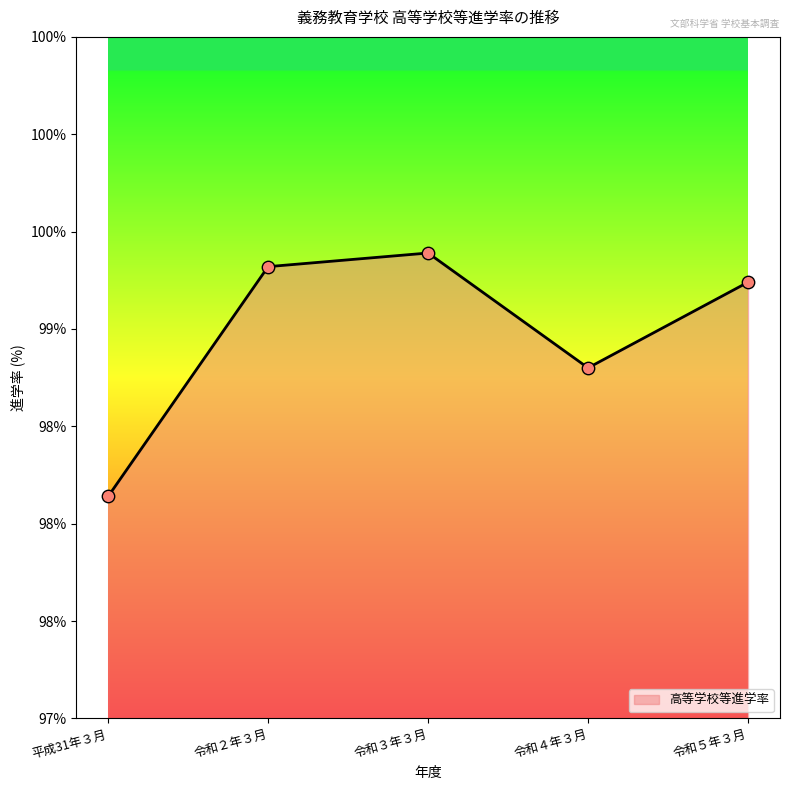

Which has a higher value, 令和５年３月 or 令和２年３月?

令和２年３月